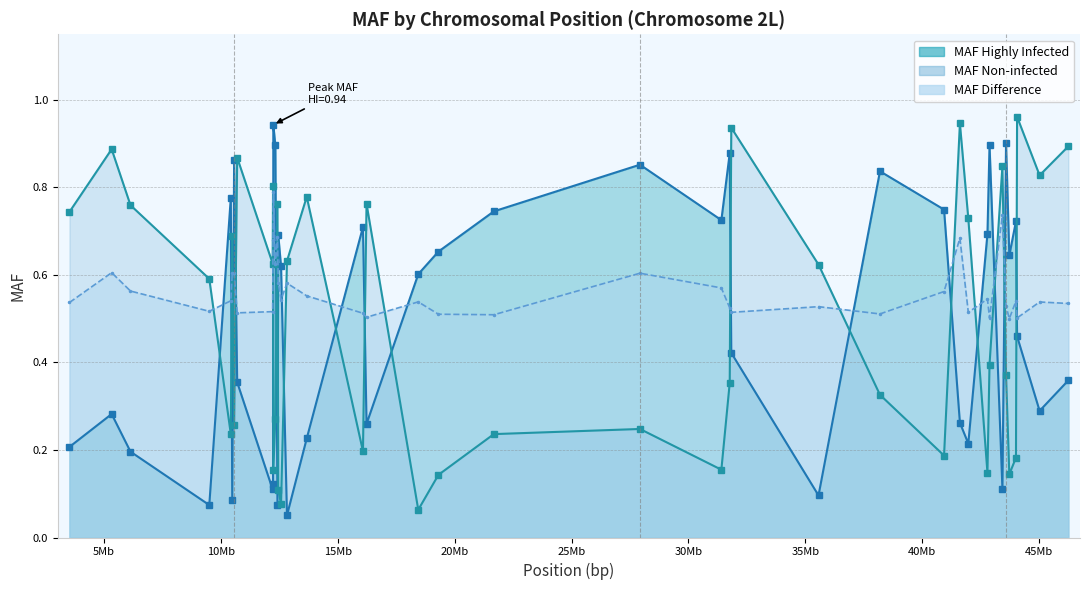

How many times do MAF Highly Infected and MAF Difference cross each other?

18